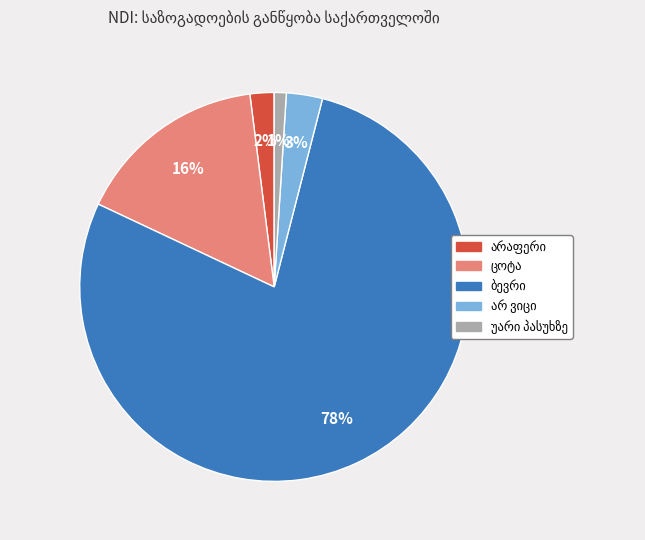

To the nearest percent, what is the difference between the largest and smallest slice percentages?

77%